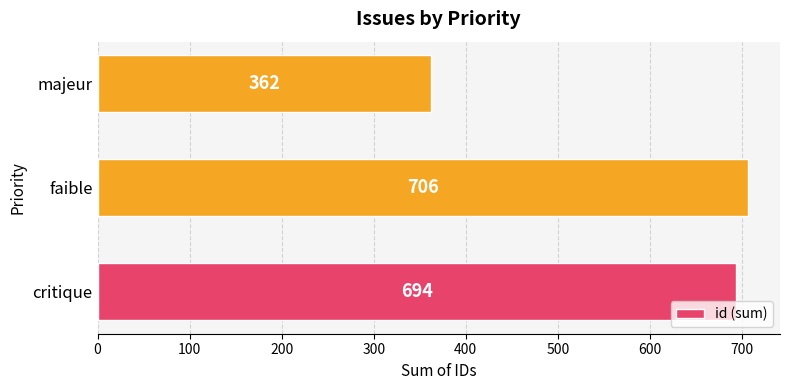

The chart shows a value of 1099 at critique. True or false?

False